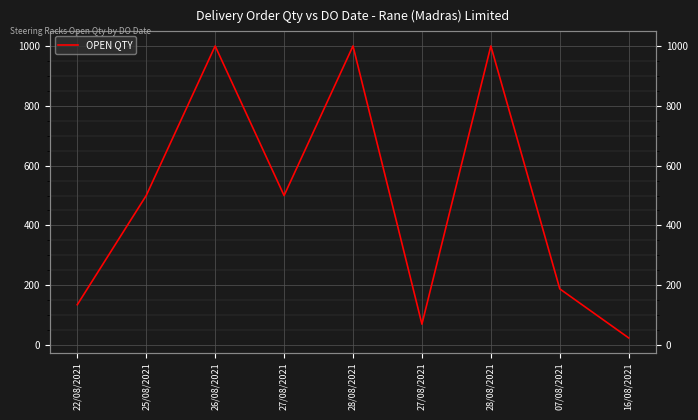

How many data points are less than 500?

4